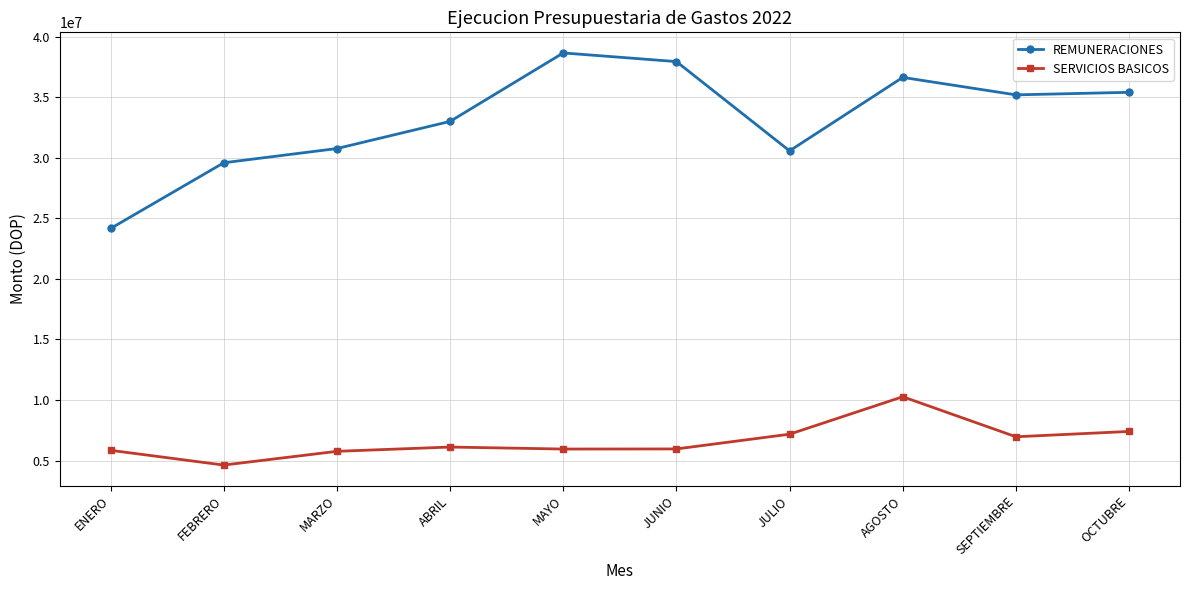

True or false: SERVICIOS BASICOS has a value of 5842100.8 at ENERO.

True